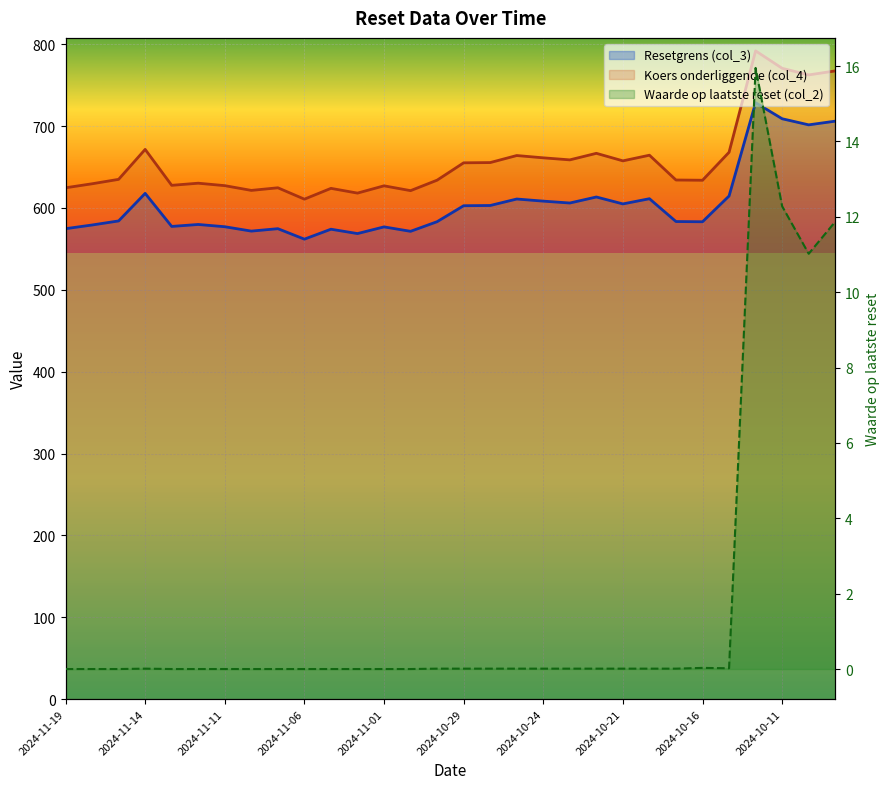

How many data points does each series have?

30